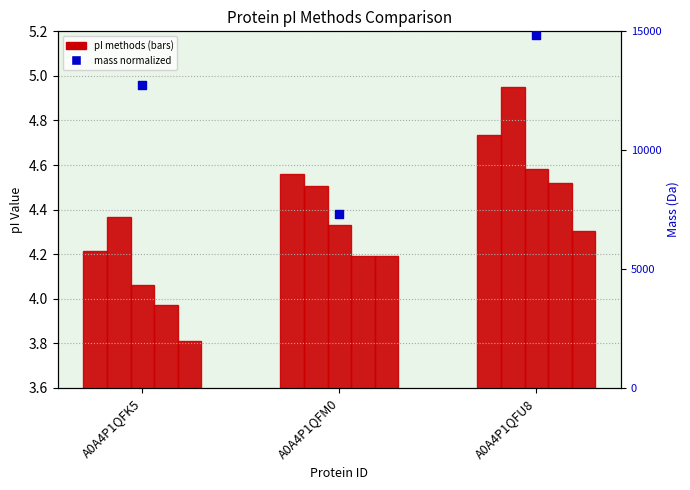

At how many categories does at least one series exceed 4?

3